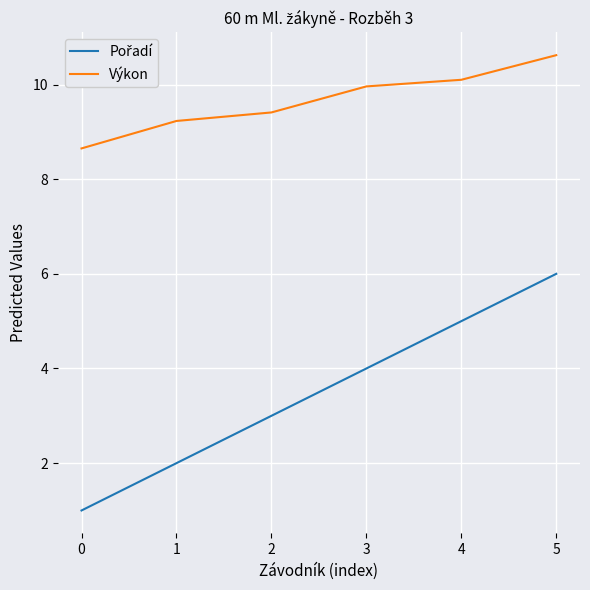

Where does the Výkon series first go above 9?

1